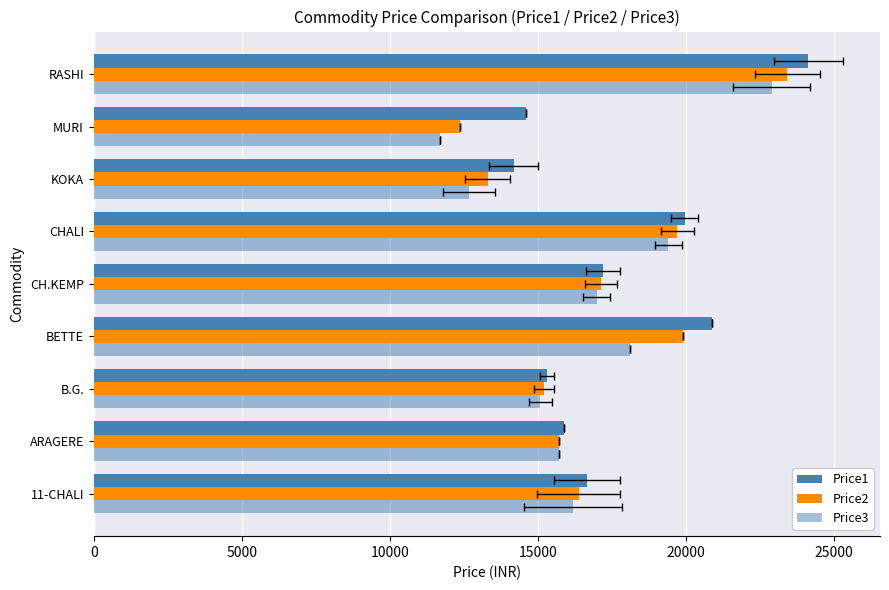

What is the sum of the Price1 values at ARAGERE and BETTE?

36768.0